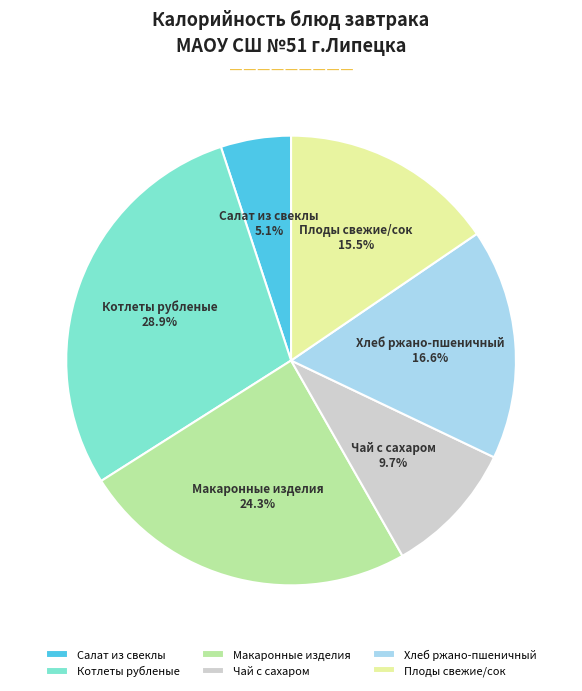

To the nearest percent, what is the combined percentage of Плоды свежие/сок and Хлеб ржано-пшеничный?

32%